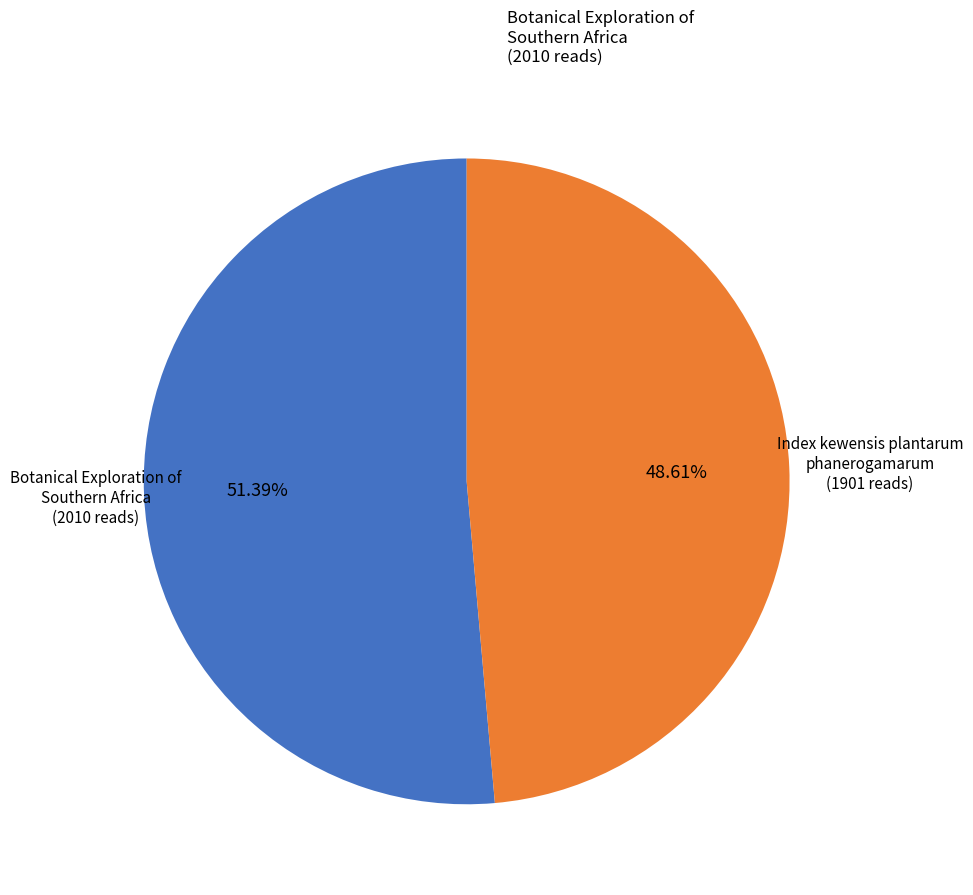

Does any single category account for the majority?

Yes